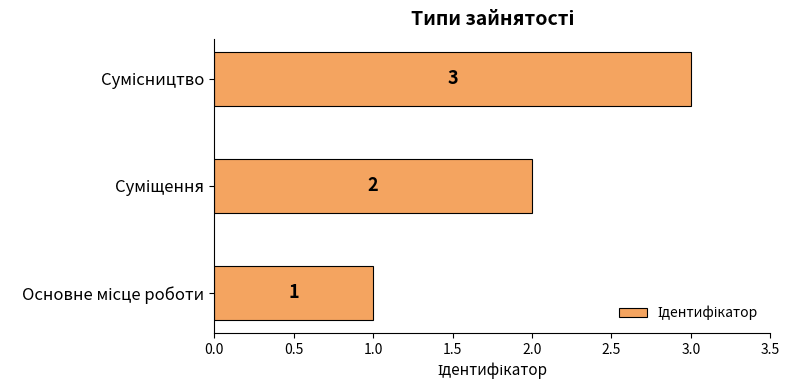

How many series are shown in this chart?

1